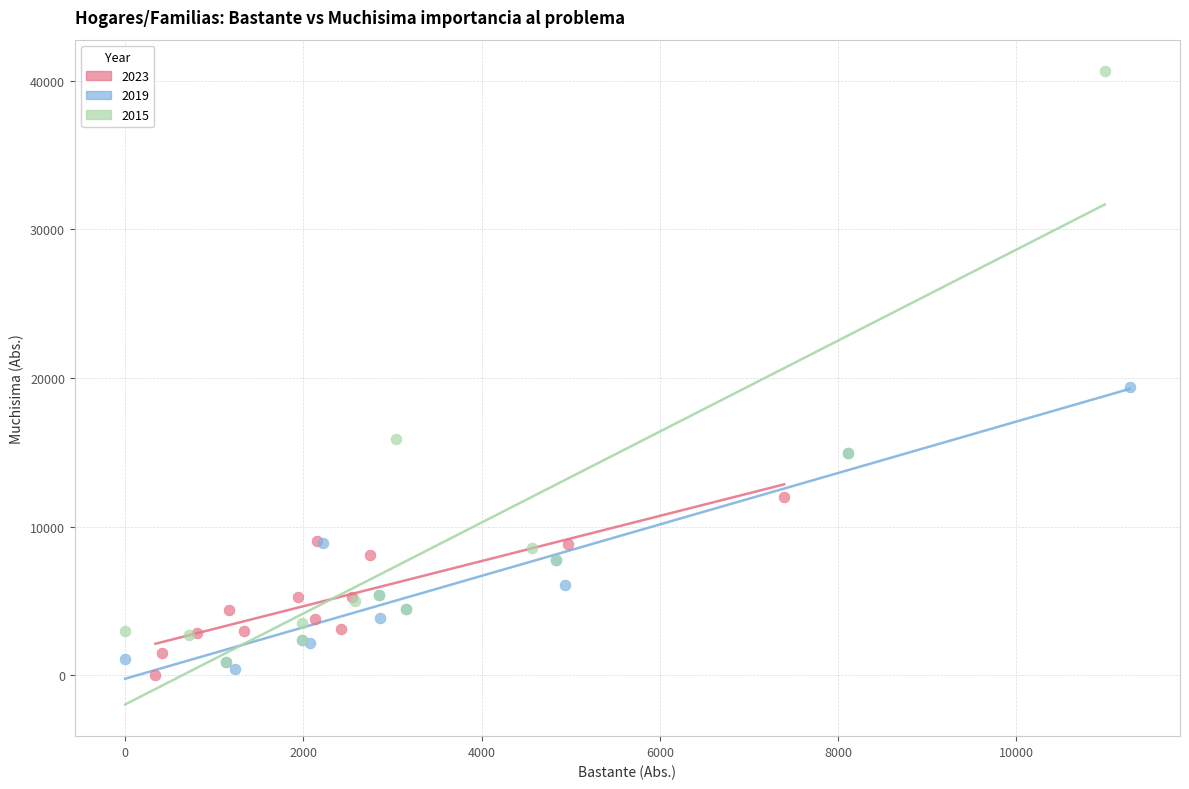

What are all the series names shown in the legend?

2023, 2019, 2015